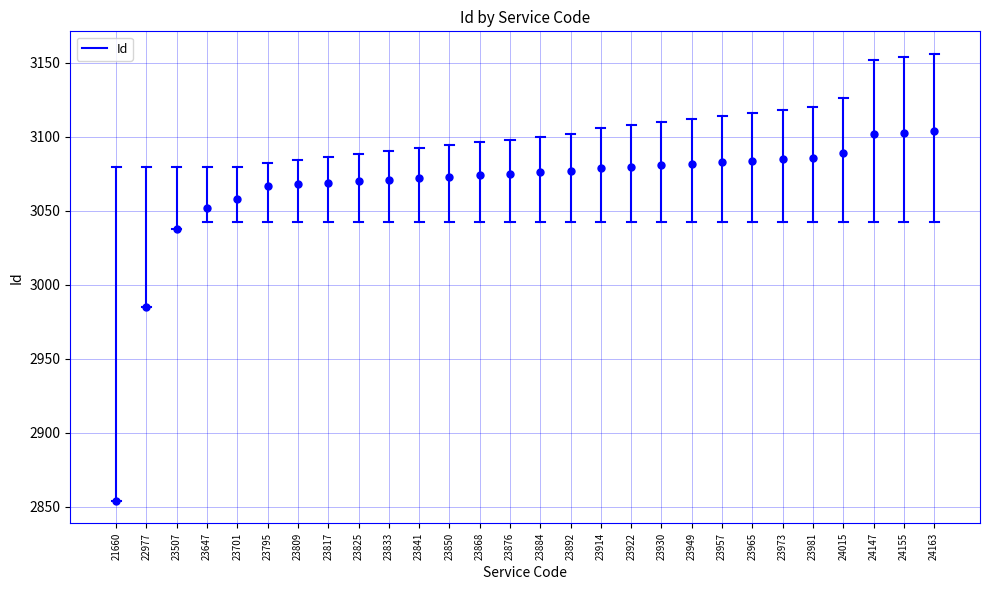

The chart shows a value of 2854.0 at 21660. True or false?

True